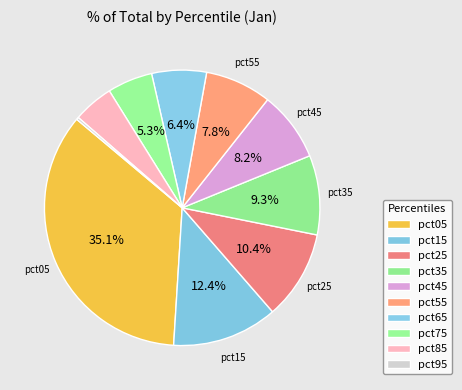

What is the smallest slice in the pie chart?

pct95